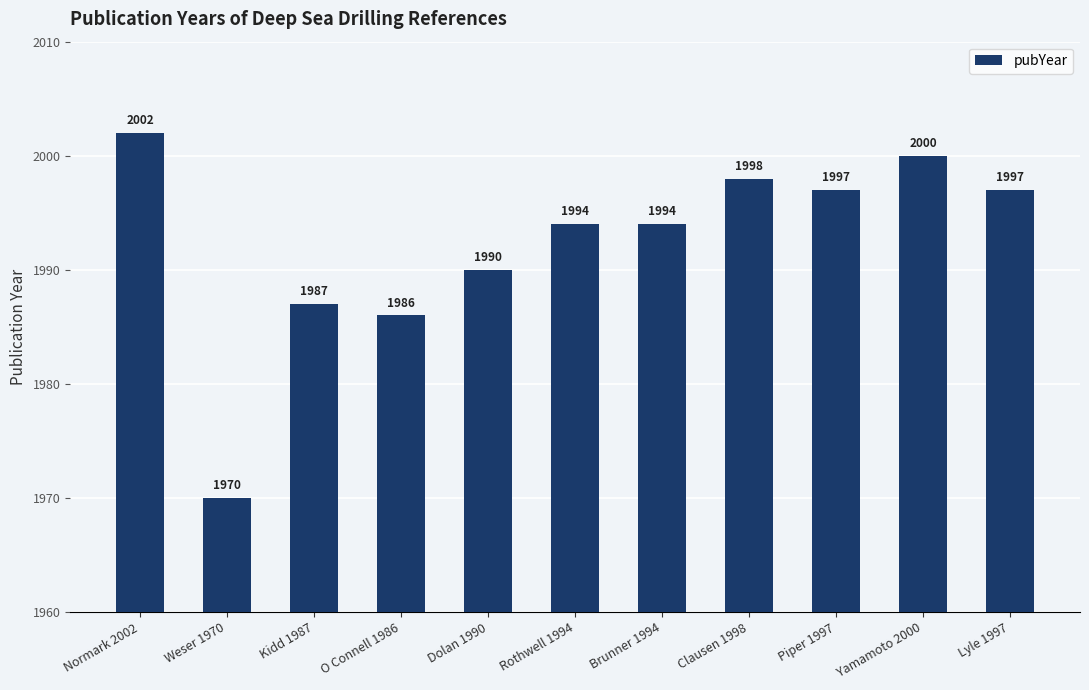

What is the maximum value shown in the chart?

2002